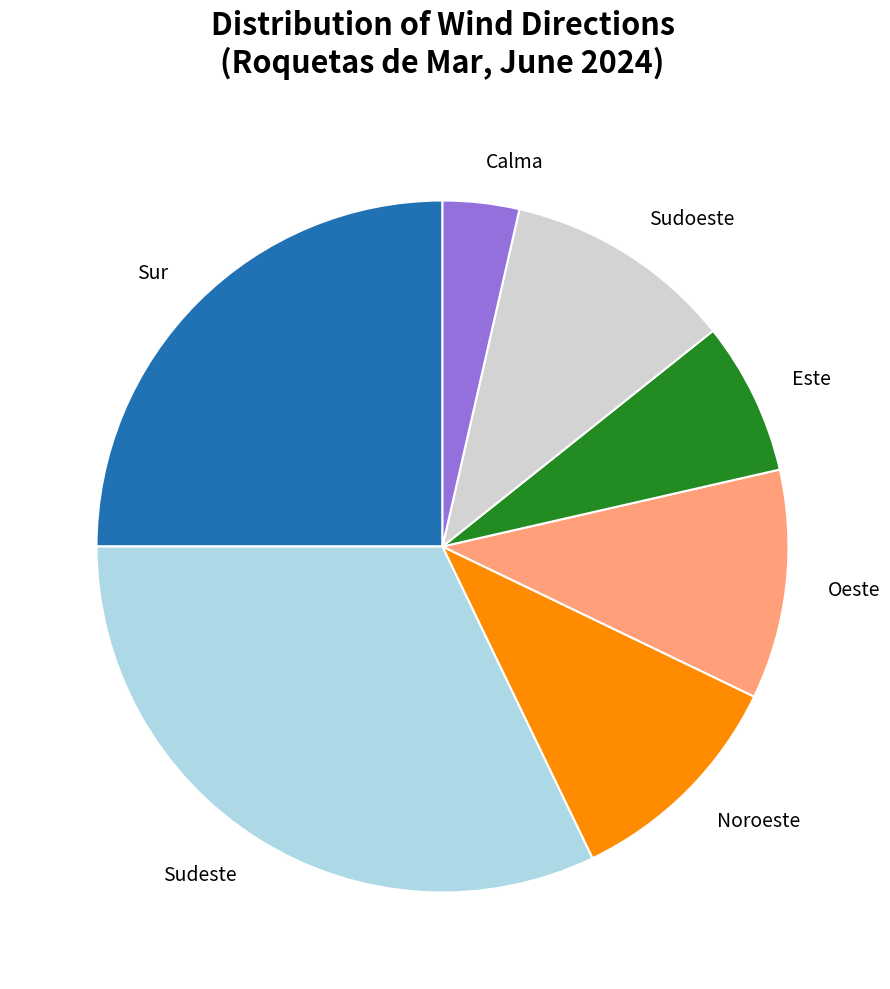

Do Calma and Noroeste together represent more than half of the pie?

No